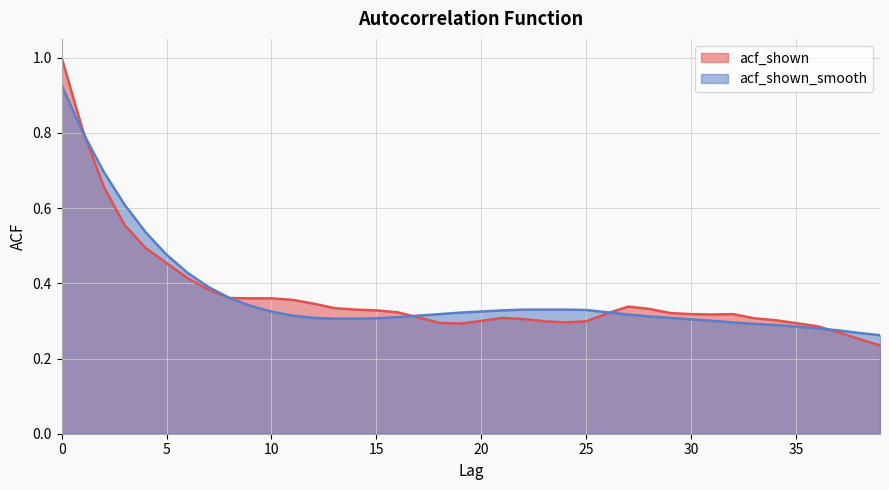

What value does the acf_shown series have at 11?

0.4